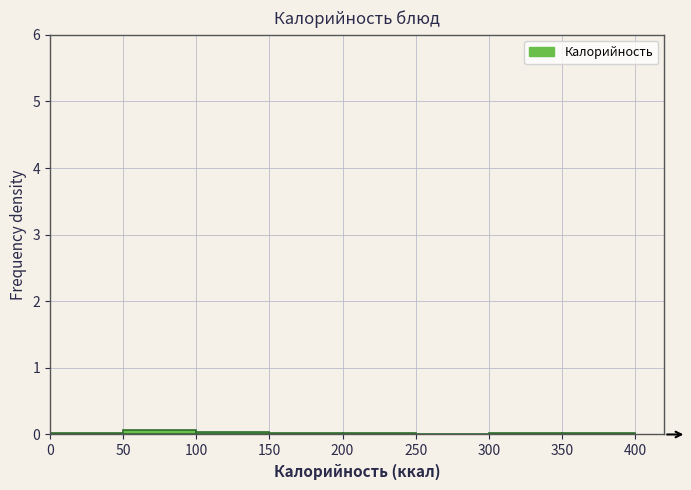

Reading left to right, transcribe this chart: for each bar, give the range it covers on the x-axis and its height. The values are not printed on the chart, so give them approximately, as read against the axis.

0 to 50: under 0.1
50 to 100: under 0.1
100 to 150: under 0.1
150 to 200: under 0.1
200 to 250: under 0.1
250 to 300: 0
300 to 350: under 0.1
350 to 400: under 0.1